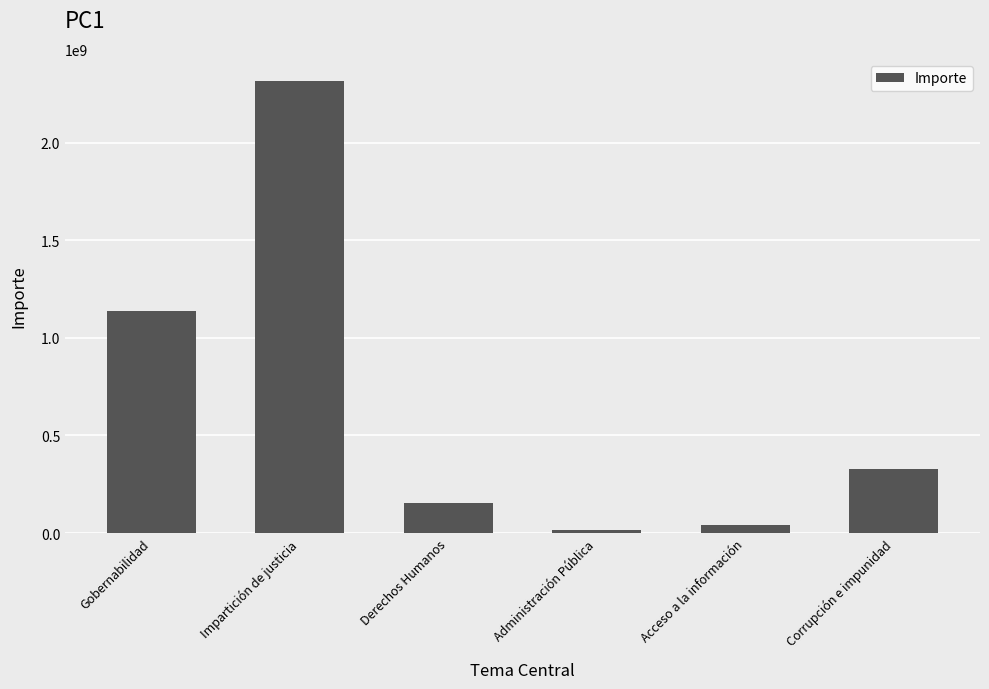

Is it true that the value at Corrupción e impunidad is 146937023?

False